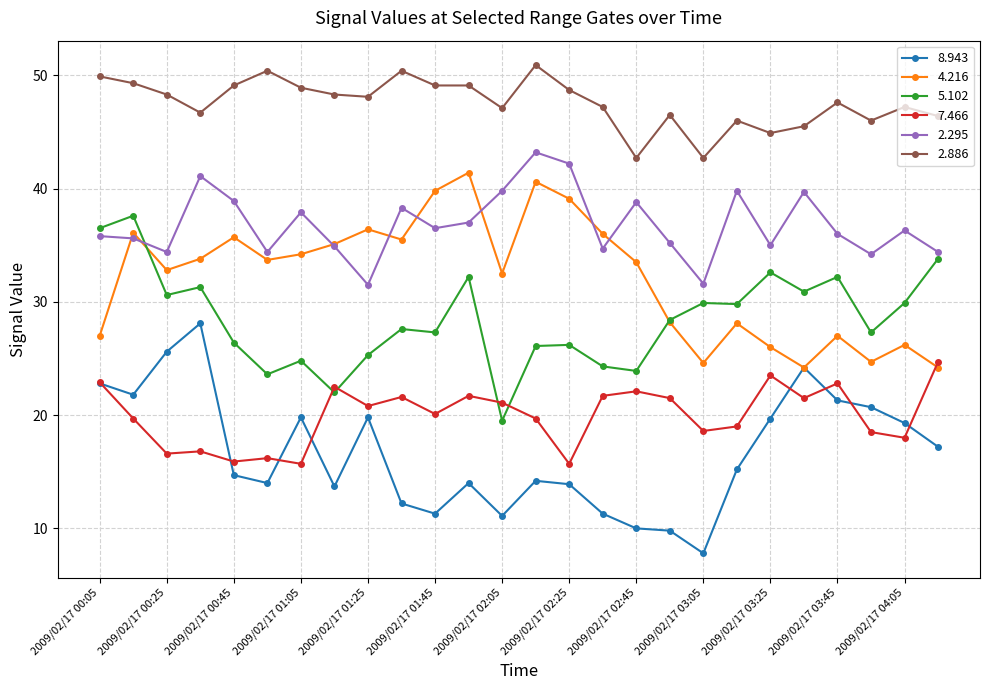

Which series has the widest spread of values?

8.943